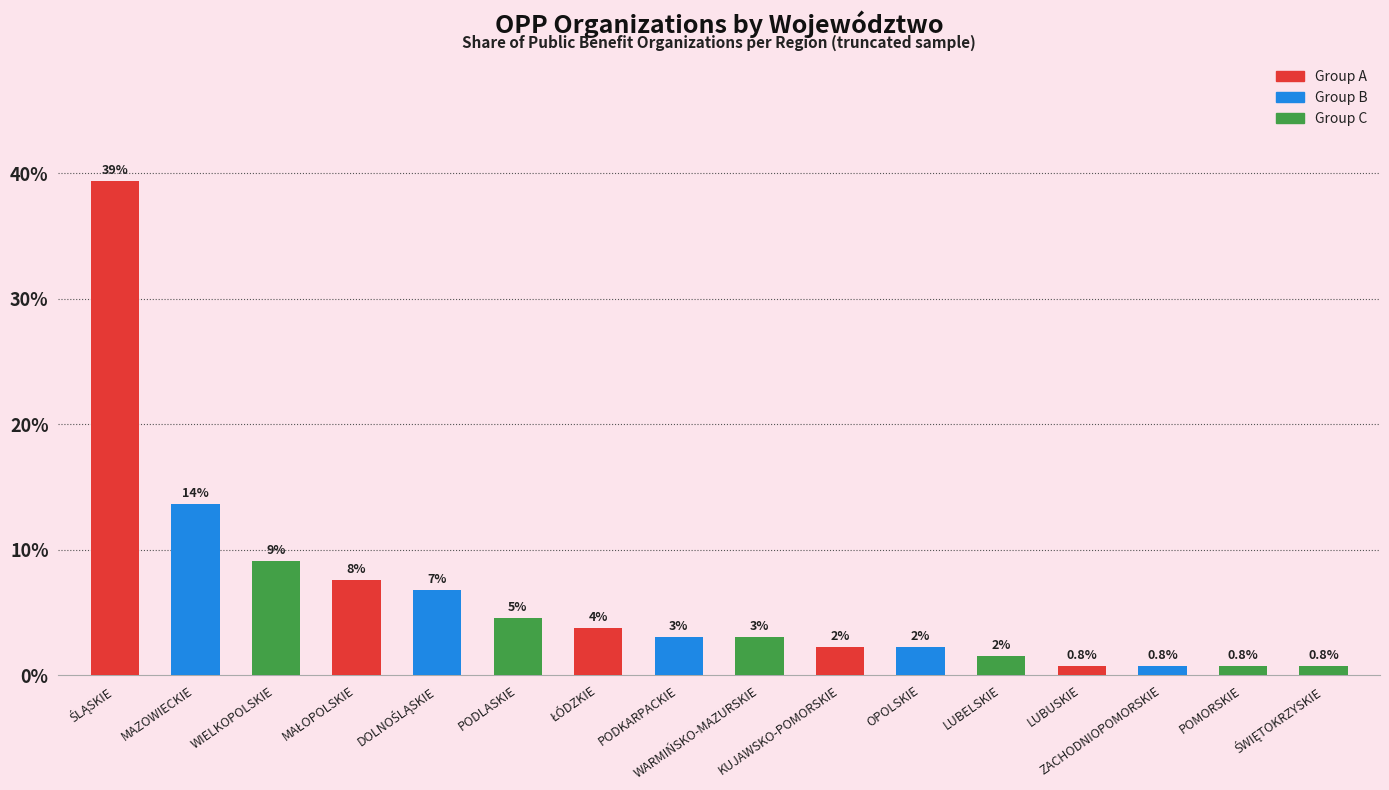

What is the sum of all values?

100.0